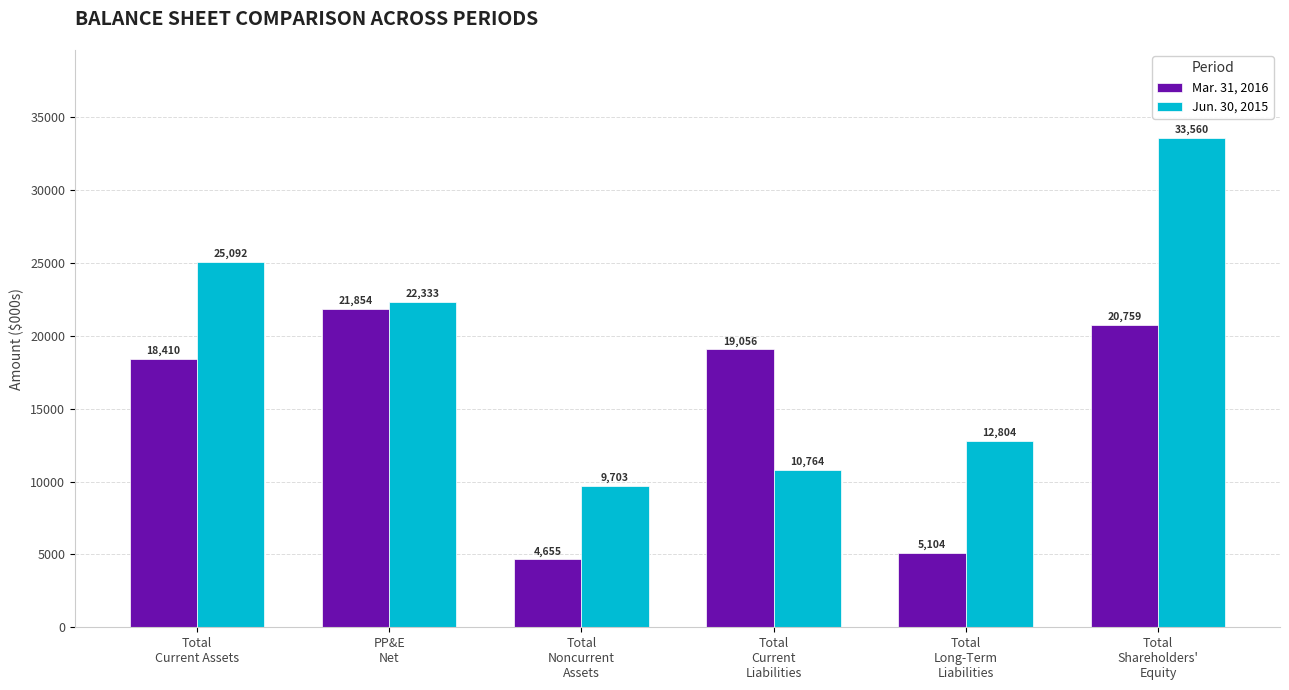

What is the average value of the Jun. 30, 2015 series?

19043